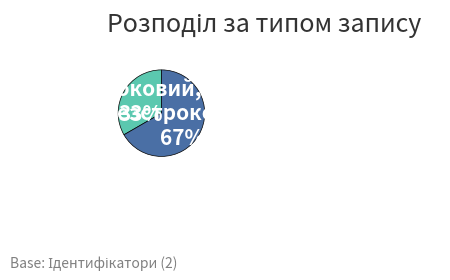

How many slices are in this pie chart?

2